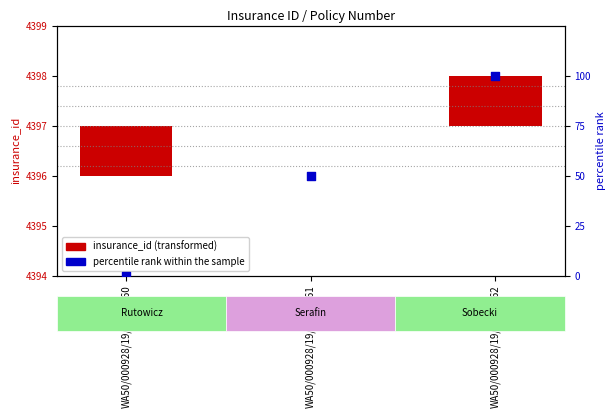

At which category is the sum across all series the highest?

WA50/000928/19/A/000862